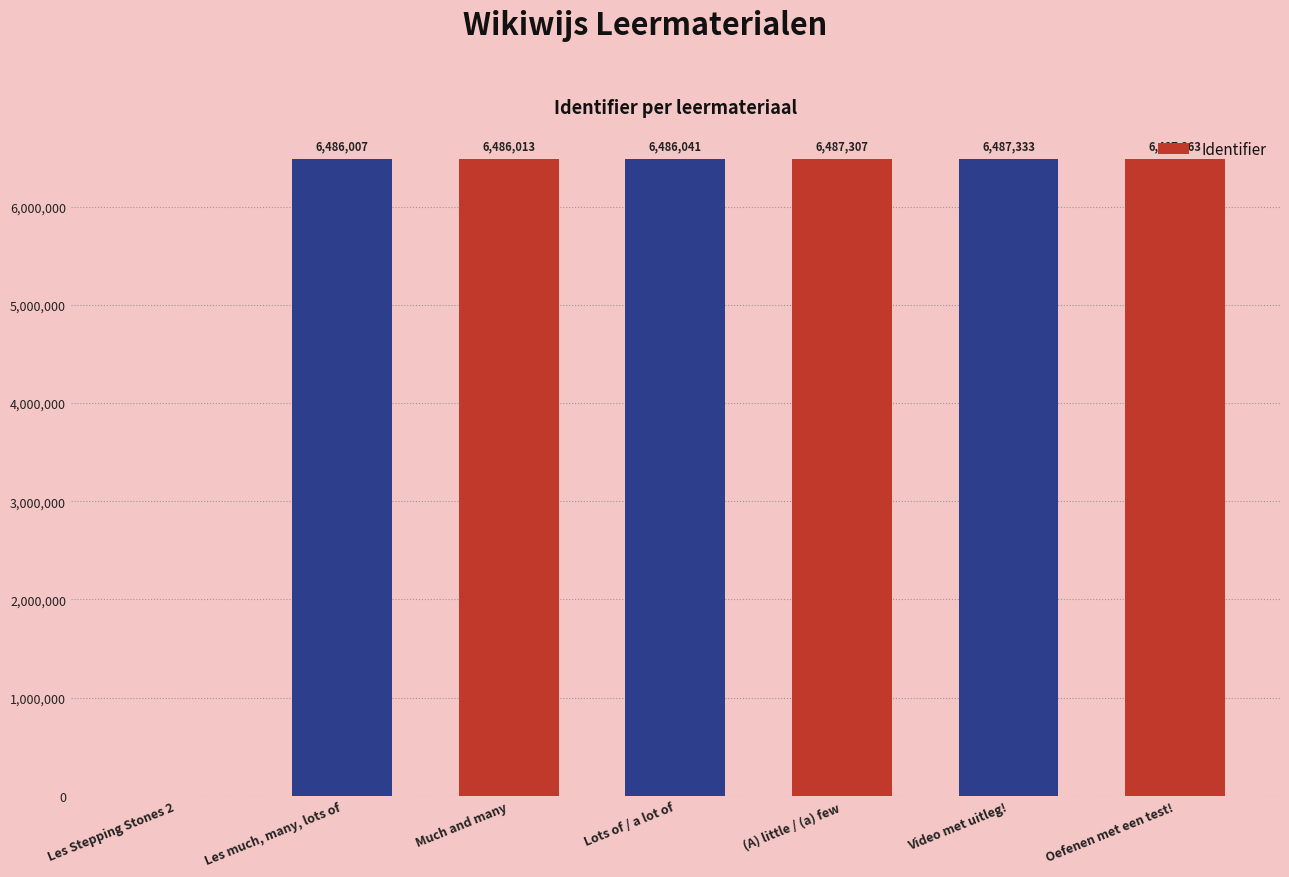

At which label is the value closest to 3243681?

Les much, many, lots of